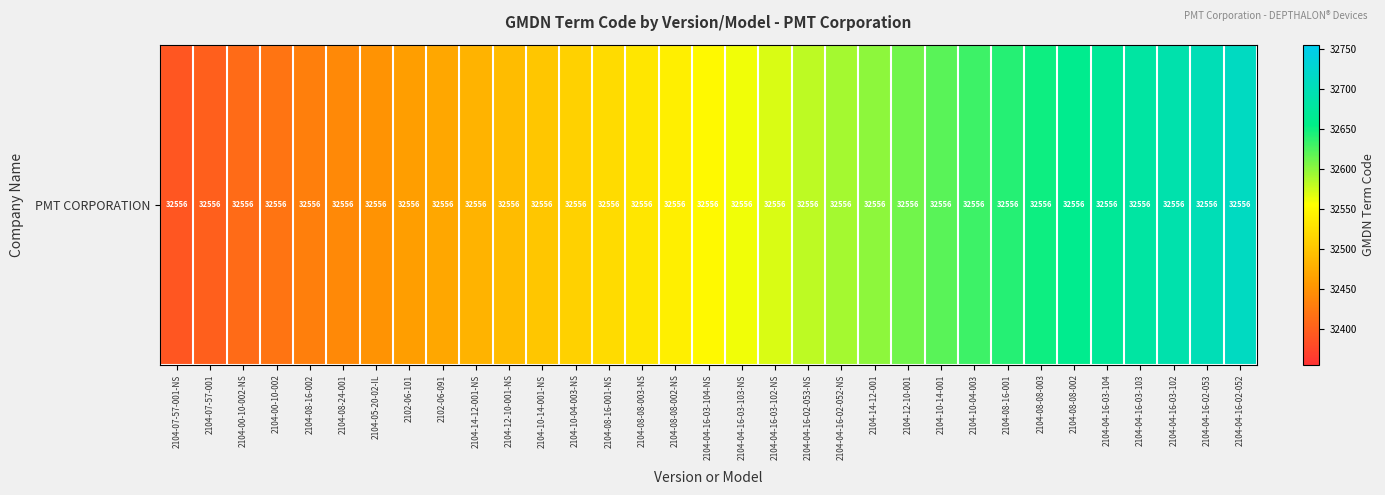

What is the smallest value displayed?

32391